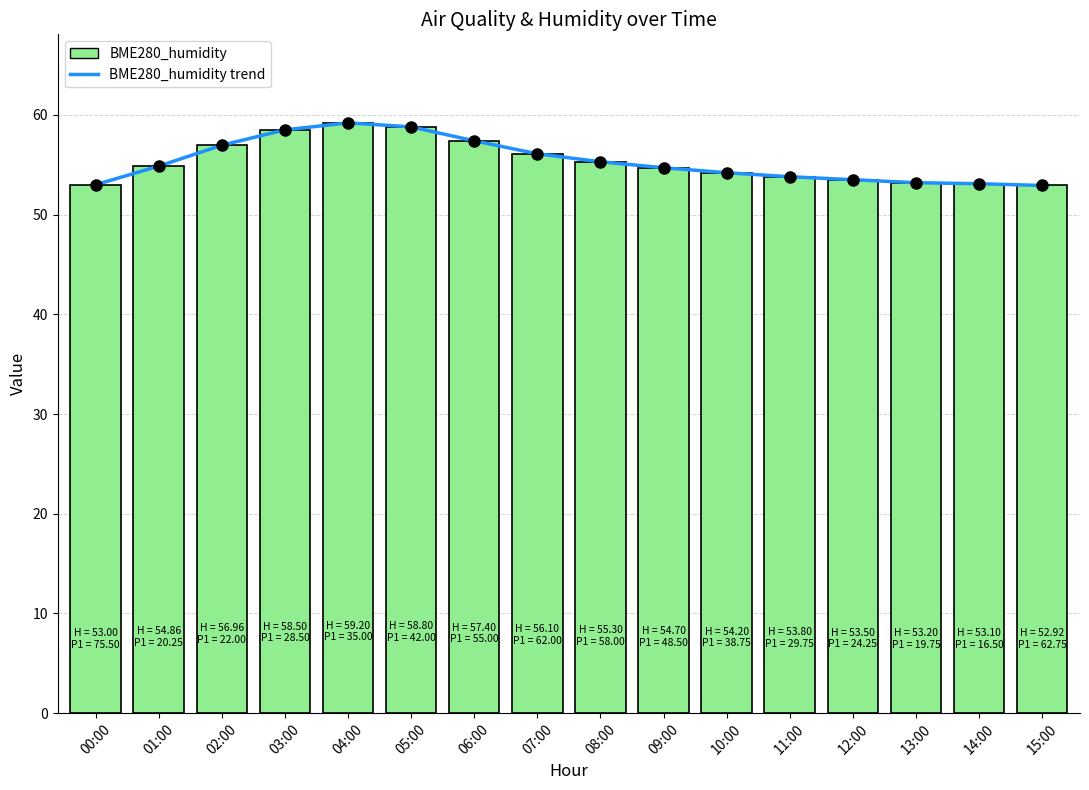

What is the change in value from 02:00 to 12:00?

-3.5